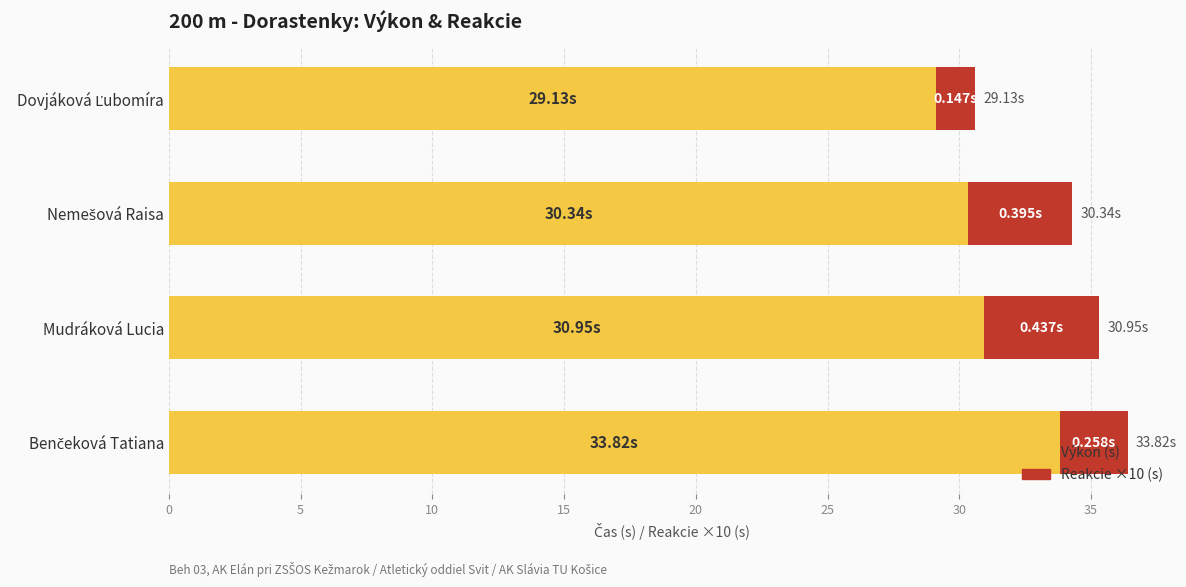

What is the sum of all Výkon (s) values?

124.2